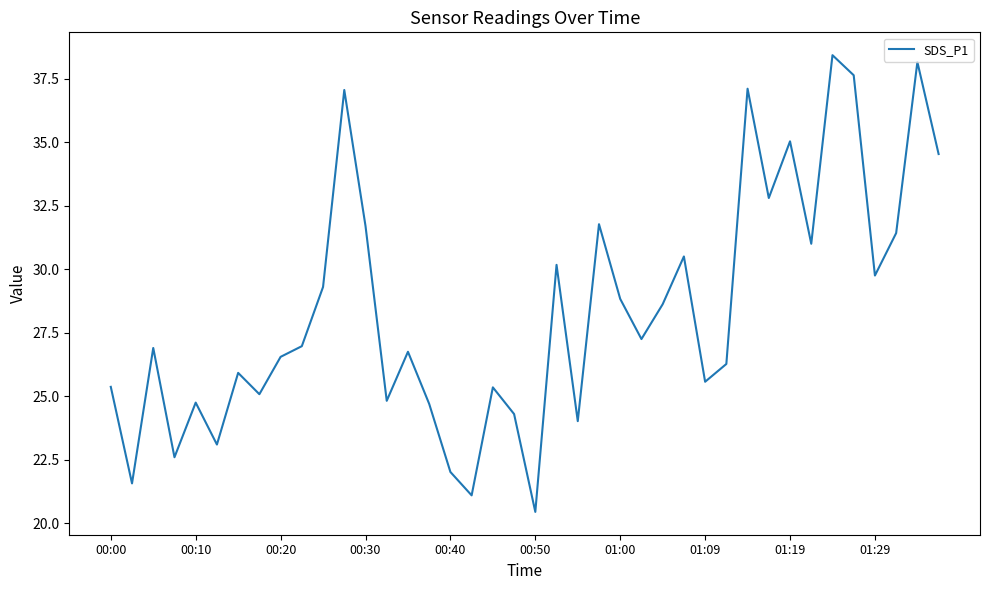

What is the maximum value shown in the chart?

38.4